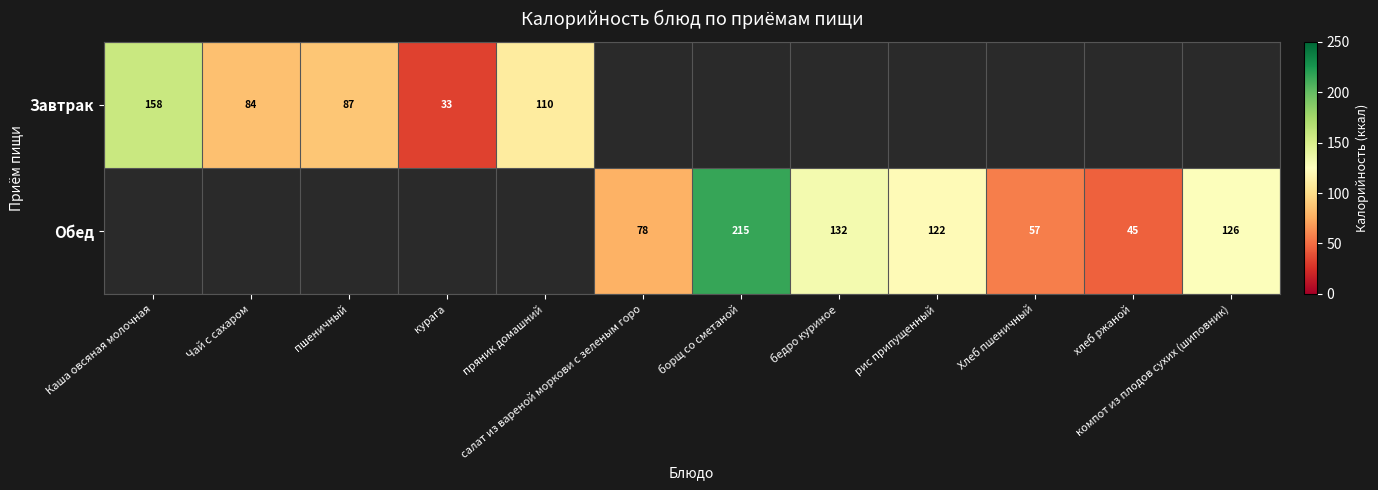

Is it true that Обед equals 55 at борщ со сметаной?

False